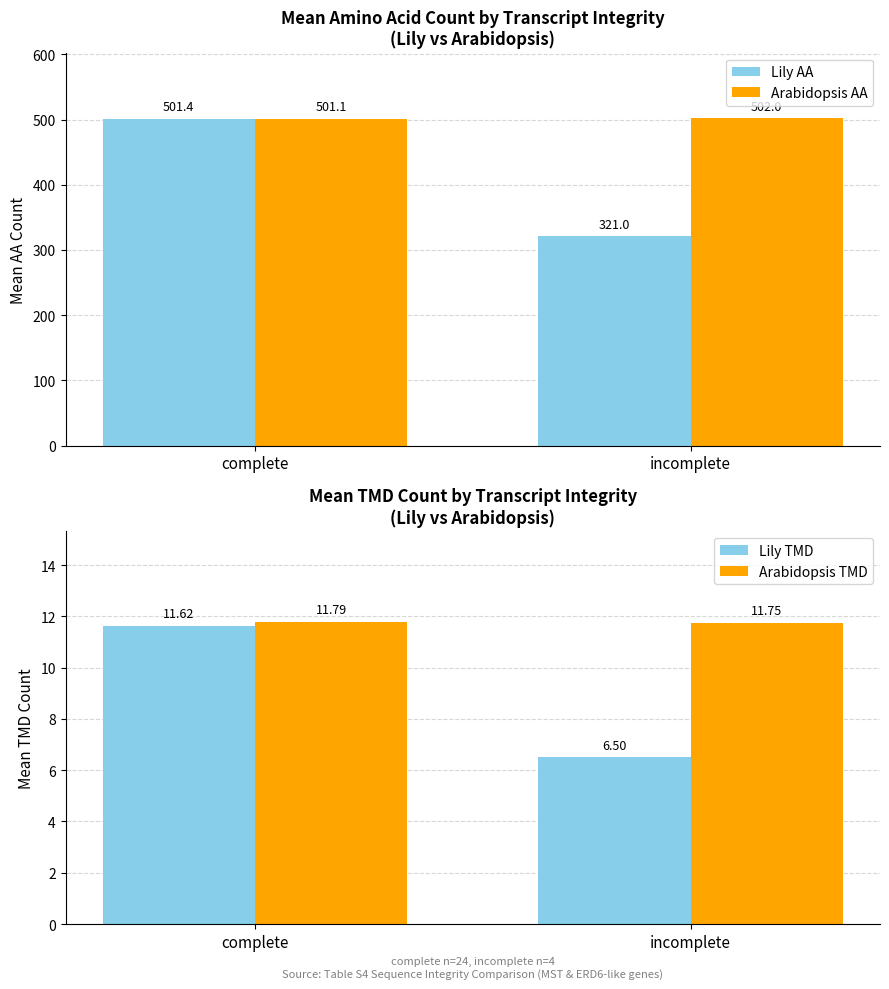

At how many categories does at least one series exceed 107?

2